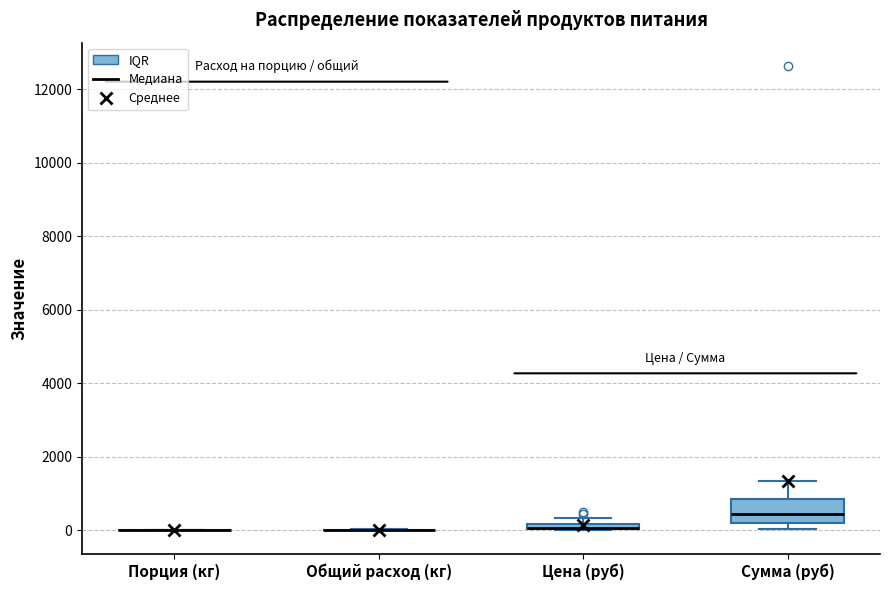

Comparing the boxes themselves (not the whiskers), which one is the tallest?

Сумма (руб)